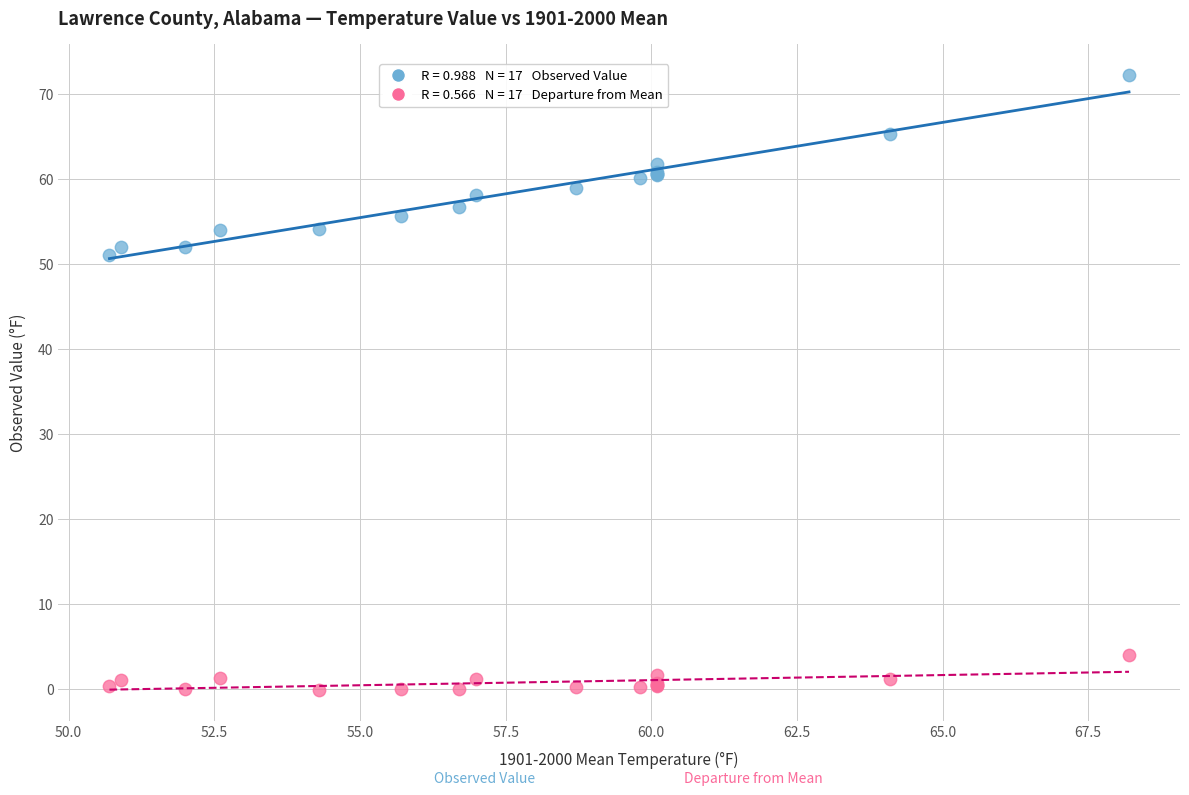

Across all series, what Y value is closest to 36?

51.1